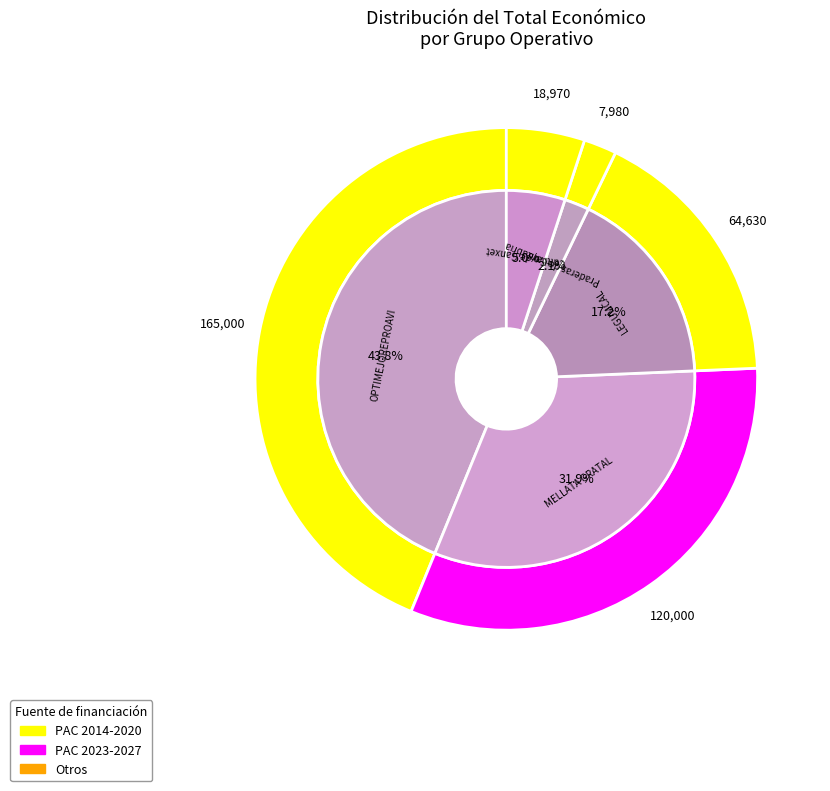

Is Cultivo de Ganxet the majority of the pie?

No